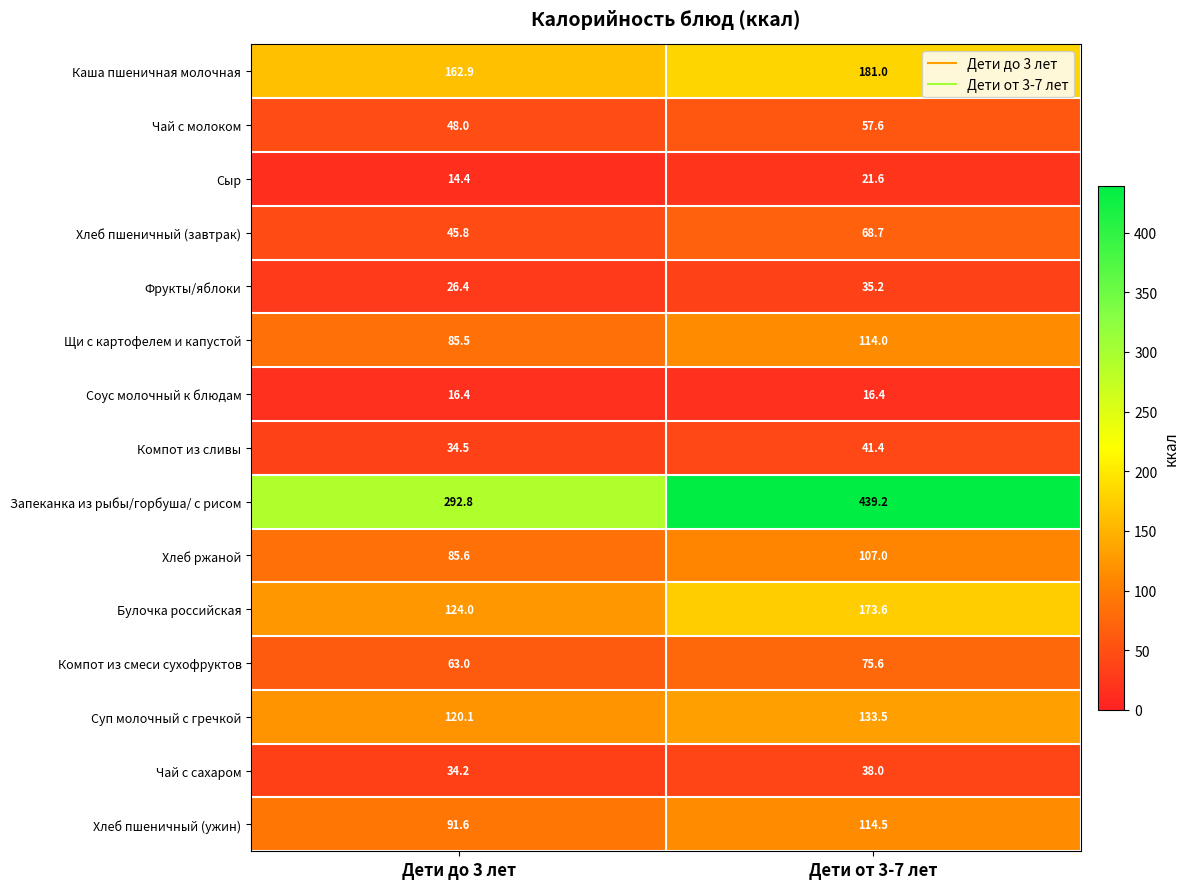

The value of Фрукты/яблоки at Дети от 3-7 лет is 35.2. True or false?

True